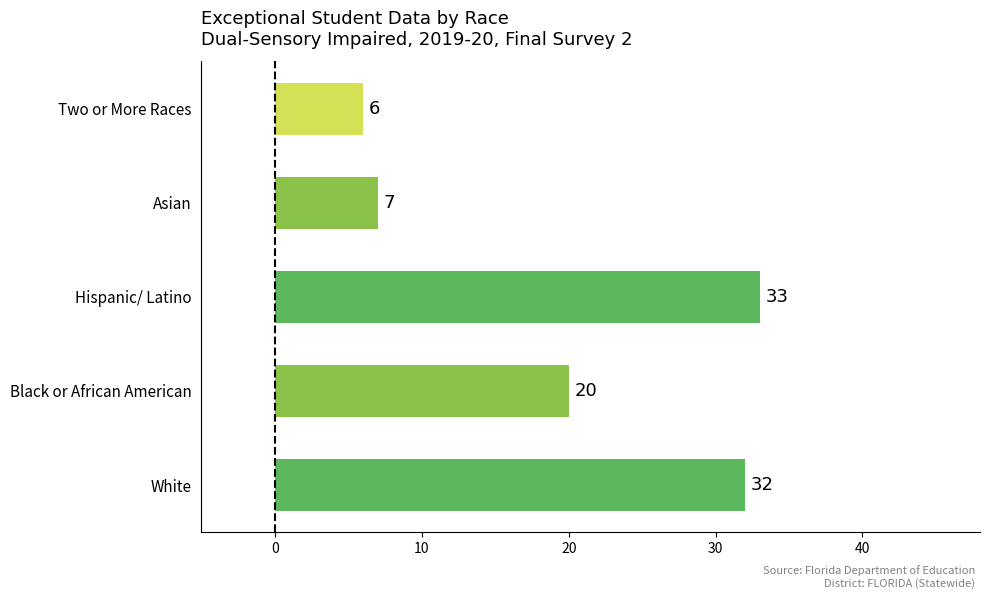

Reading bottom to top, list all the values displayed in this chart.

White=32	Black or African American=20	Hispanic/ Latino=33	Asian=7	Two or More Races=6